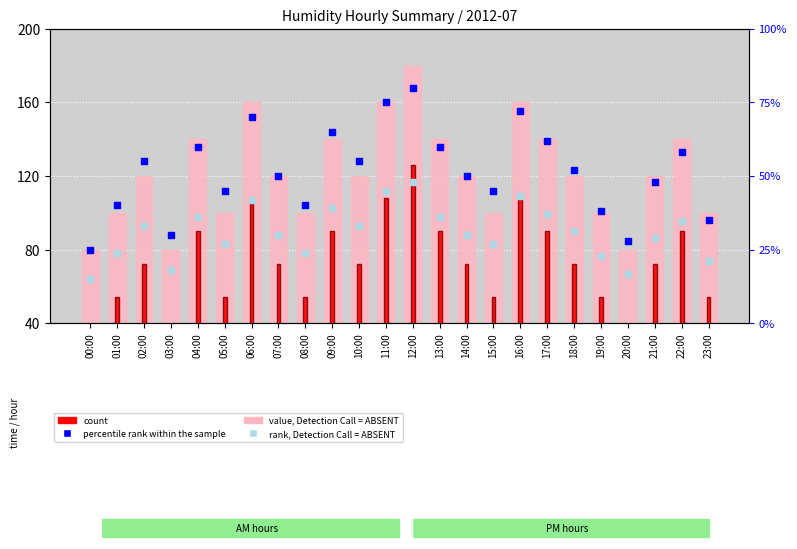

Which series contains the lowest Y value?

rank, Detection Call = ABSENT